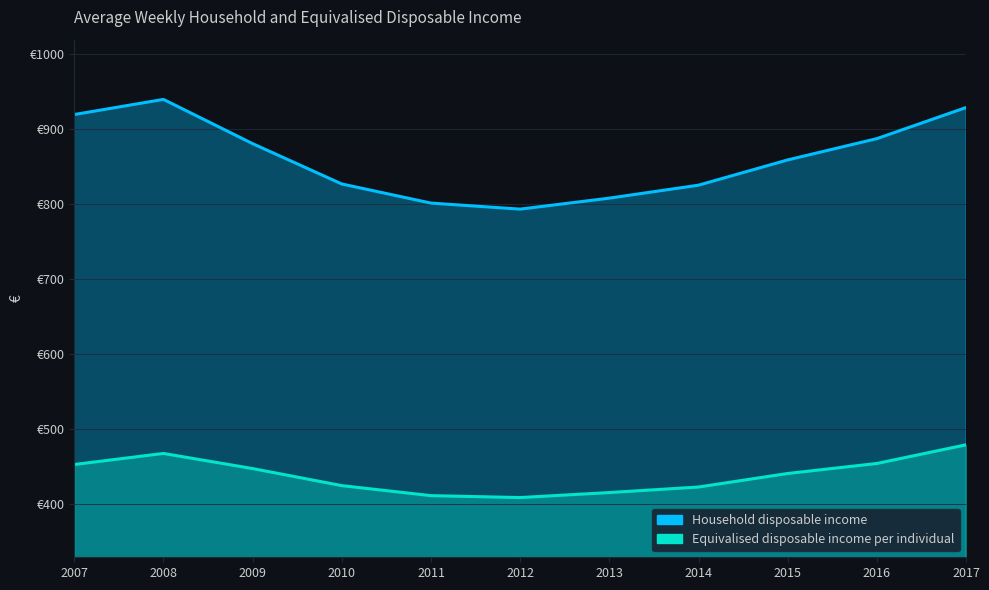

In Household disposable income, how many points are lower than both neighbors (excluding endpoints)?

1